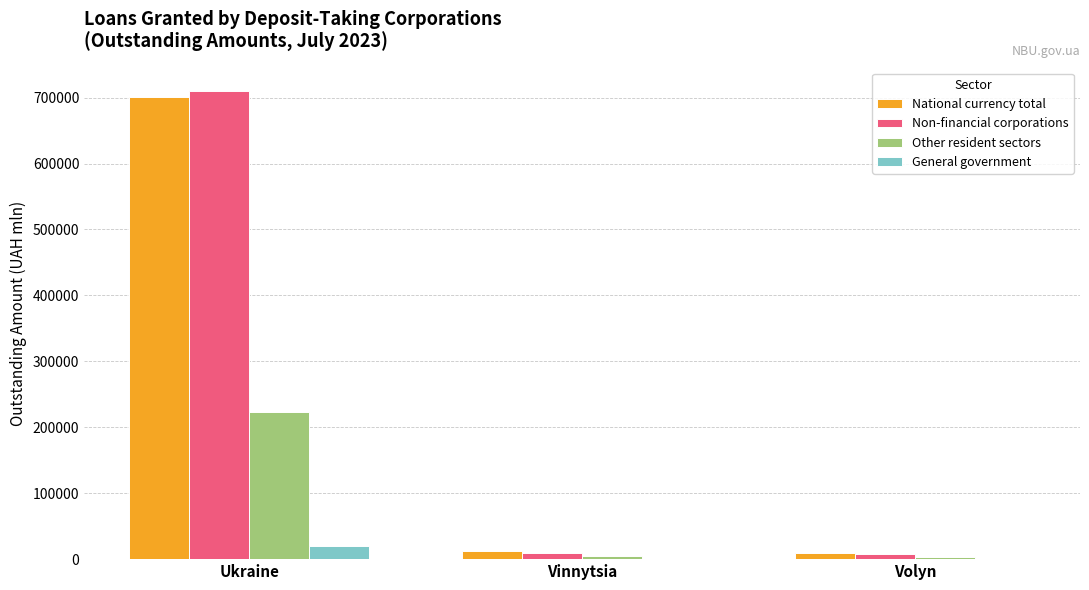

At which label does National currency total reach its peak?

Ukraine